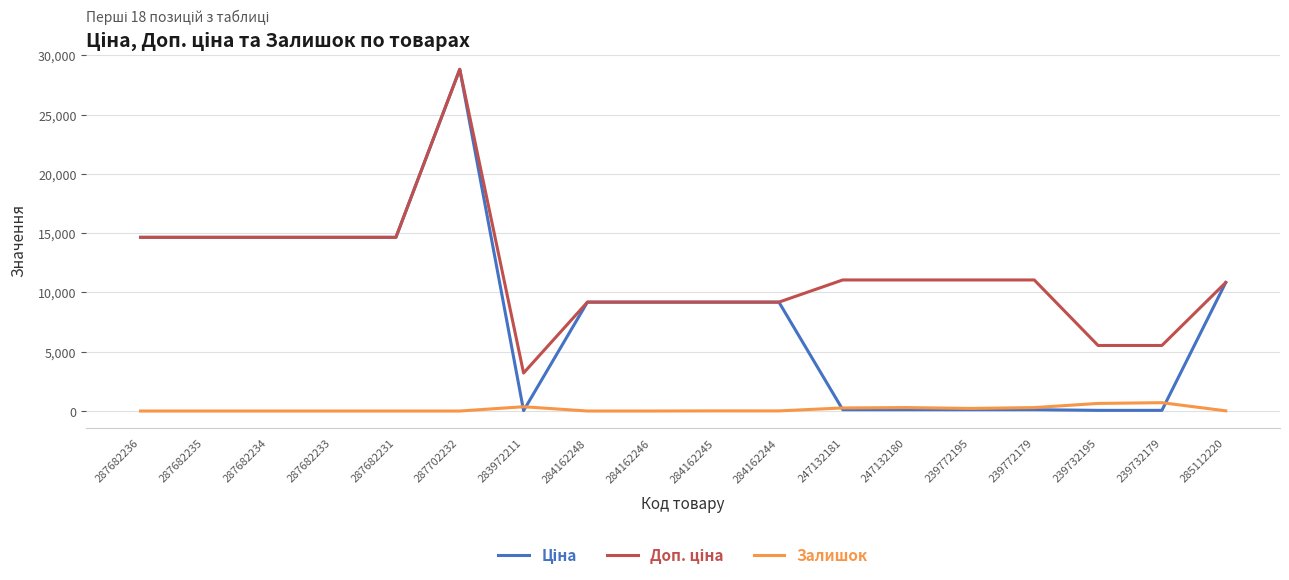

What is the spread (max minus min) of values at 287682236?

14649.6